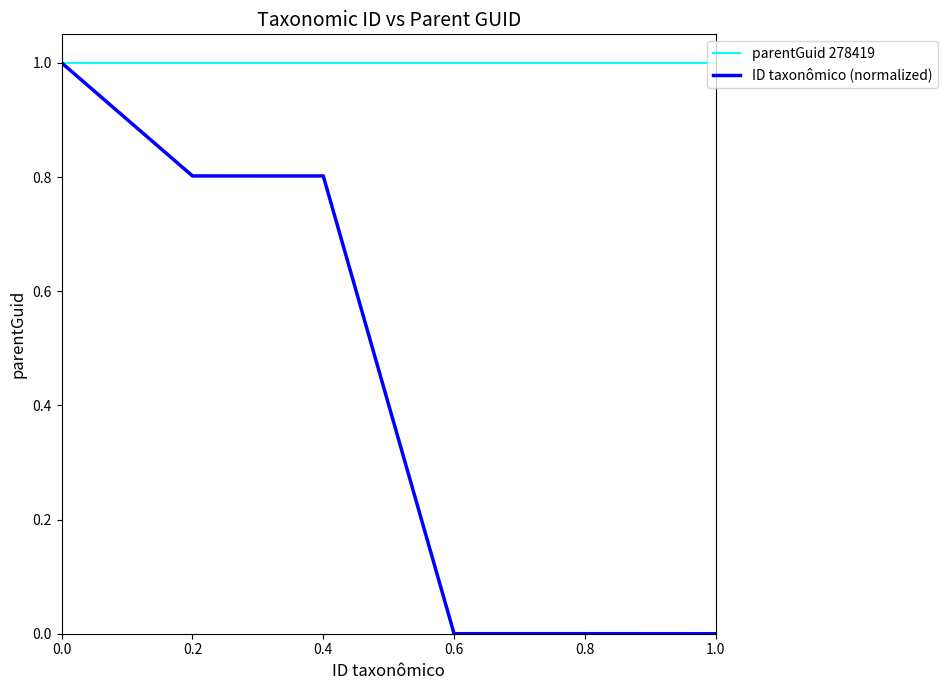

The value of parentGuid 278419 at 0.2 is 1.8. True or false?

False